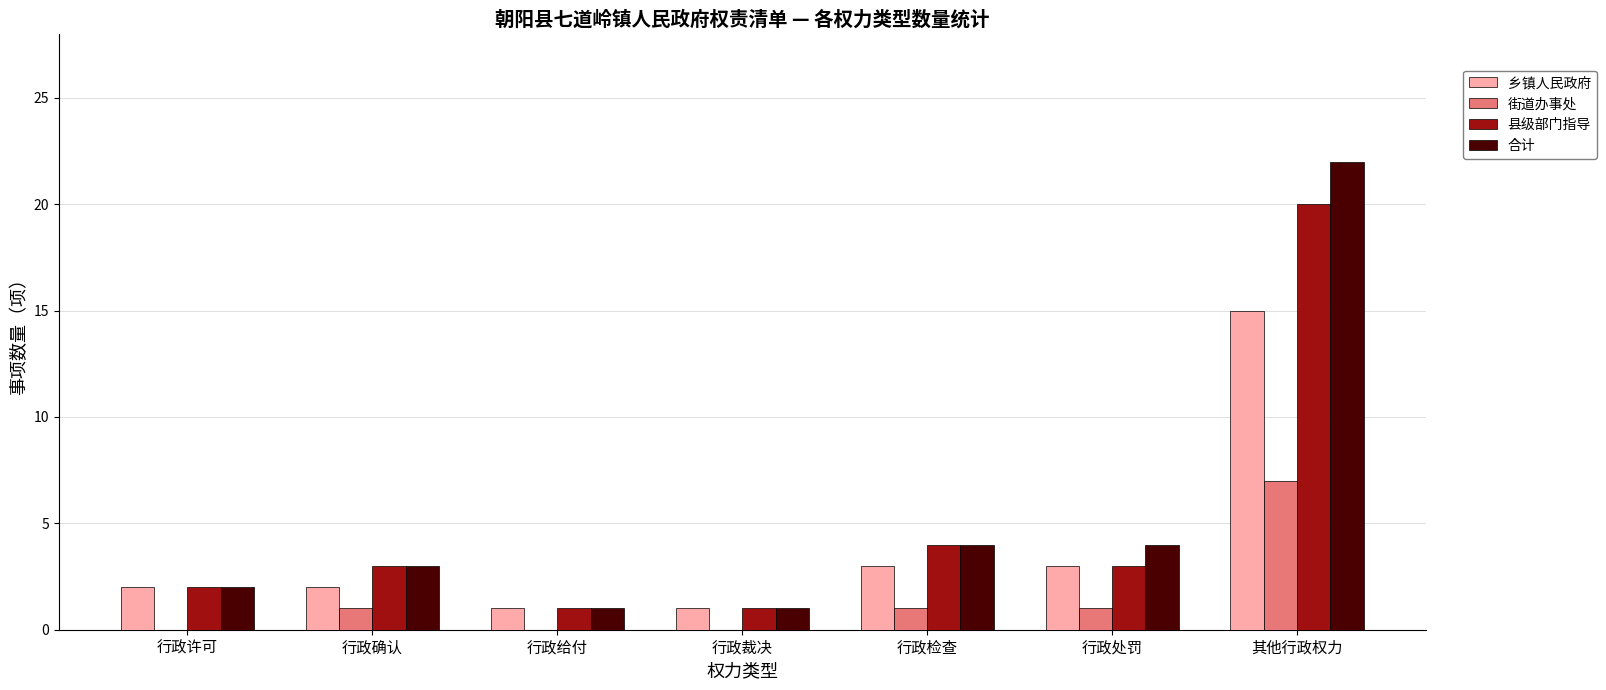

What is the total value across all series at 行政确认?

9